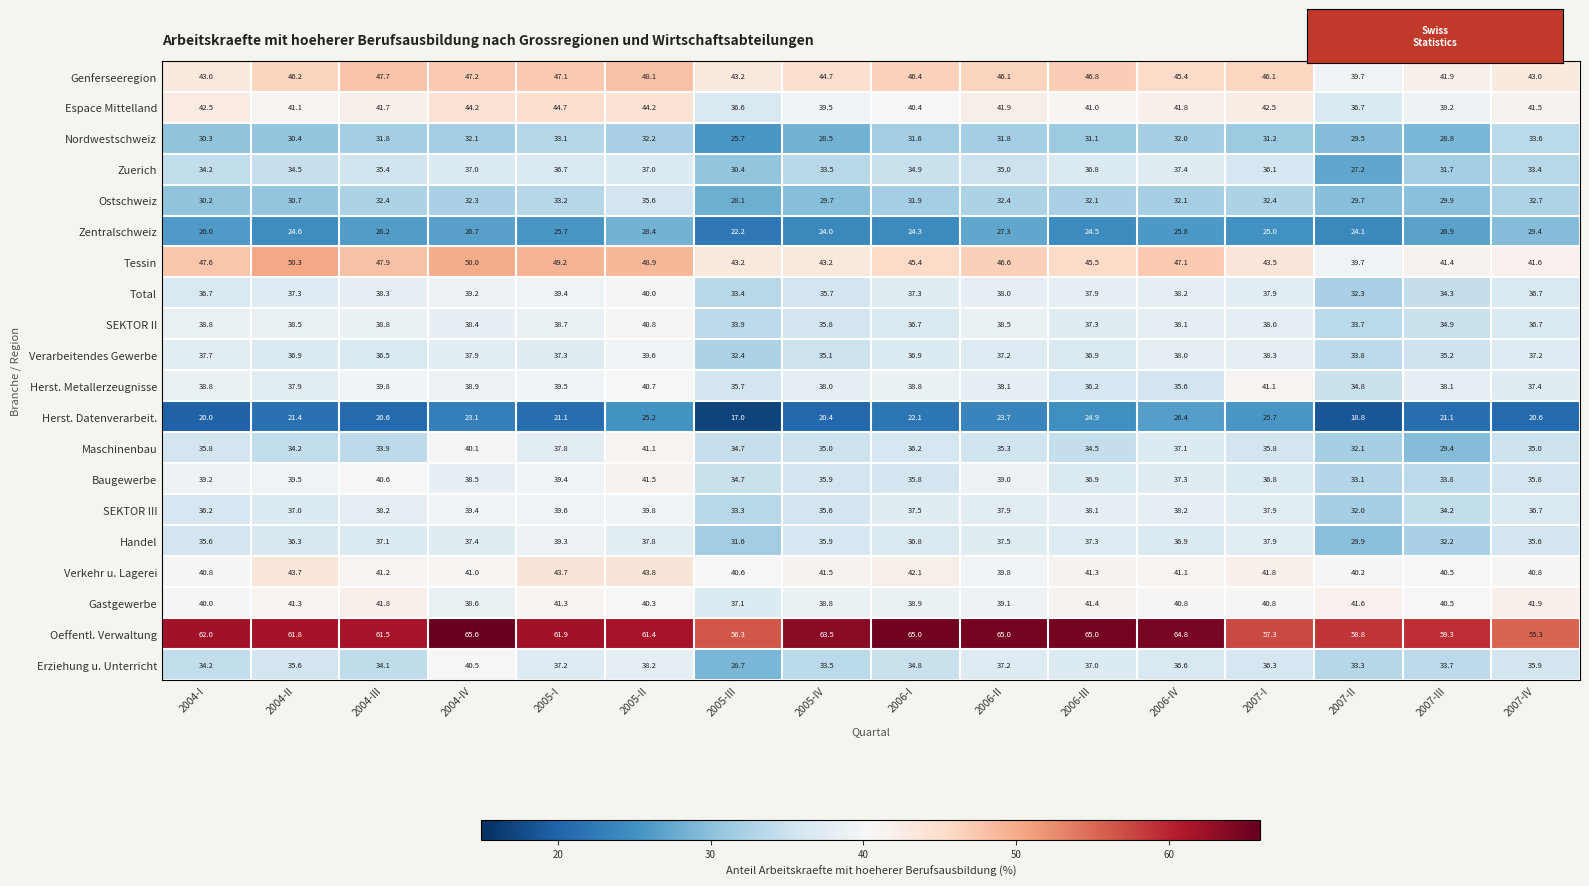

Which label corresponds to the largest value in the chart?

2004-IV